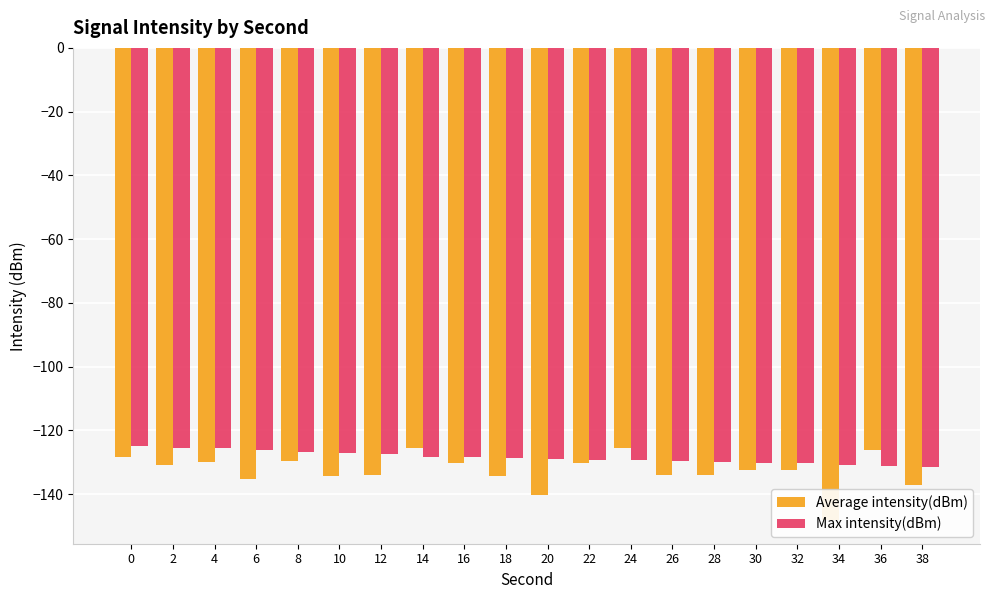

What is the smallest value displayed?

-148.2